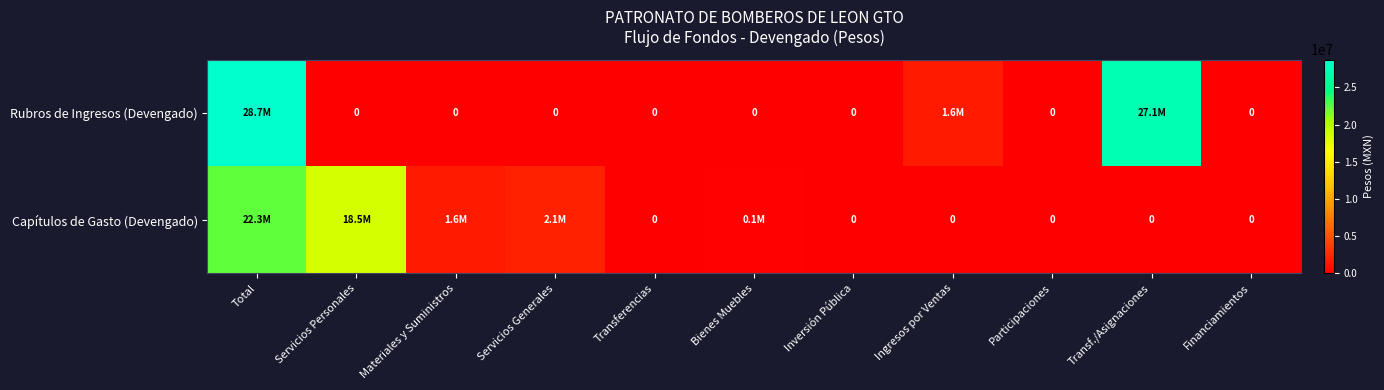

Which label corresponds to the largest value in the chart?

Total